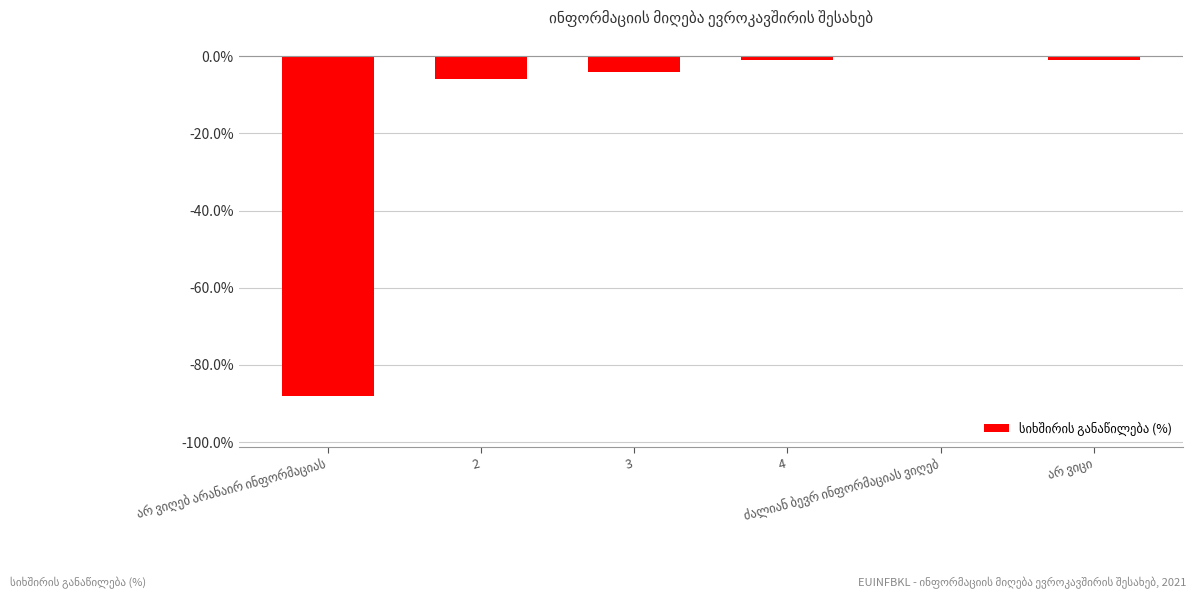

Reading right to left, list all the values displayed in this chart.

არ ვიცი=-1	ძალიან ბევრ ინფორმაციას ვიღებ=0	4=-1	3=-4	2=-6	არ ვიღებ არანაირ ინფორმაციას=-88